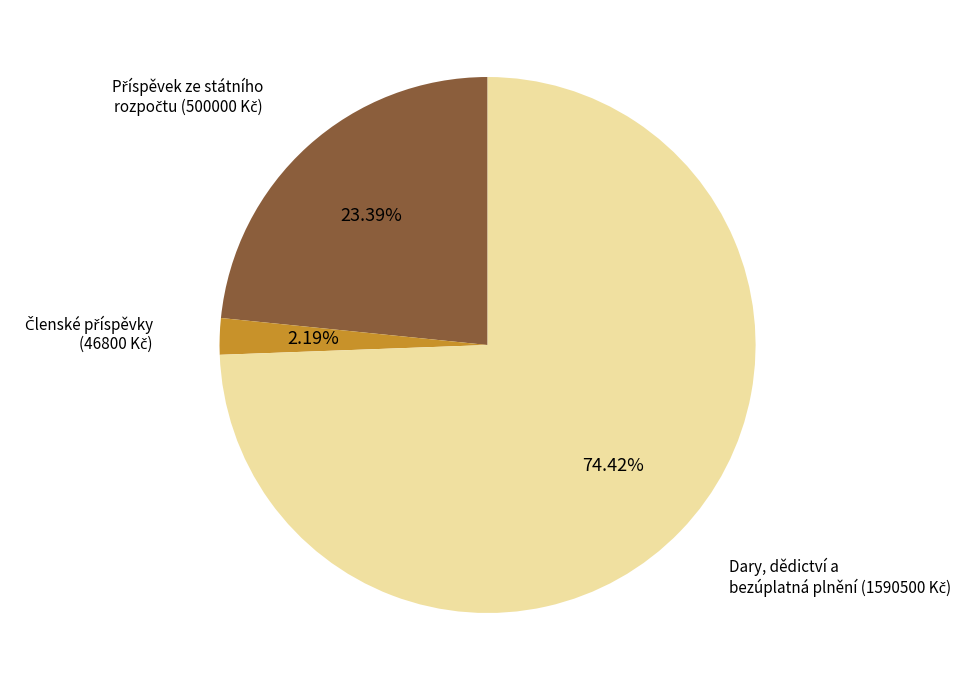

Does any single category account for the majority?

Yes